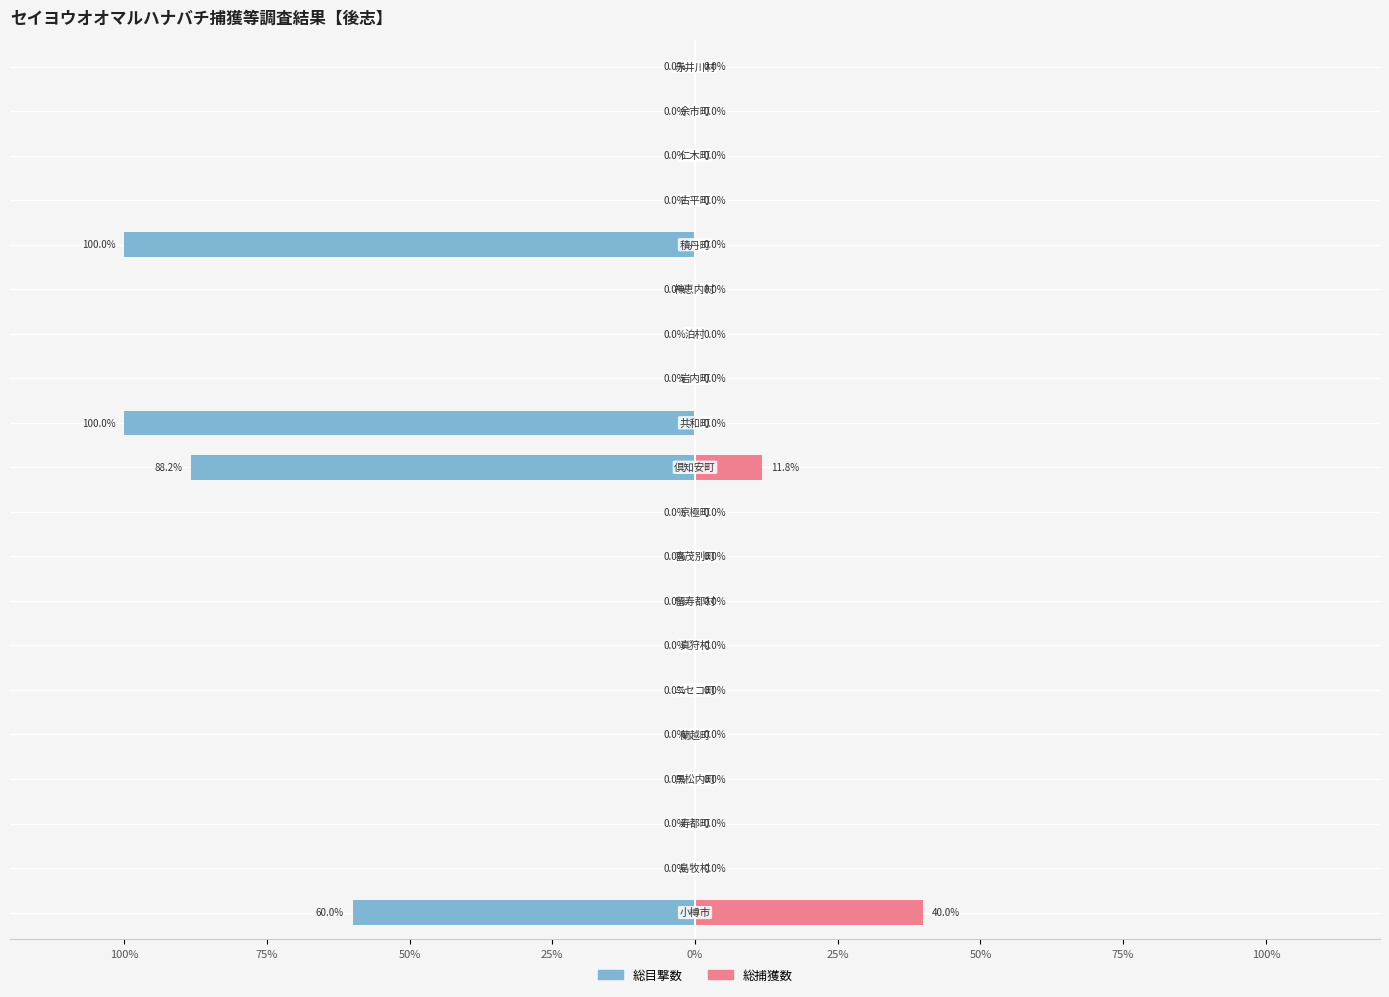

Which series has the widest spread of values?

総目撃数